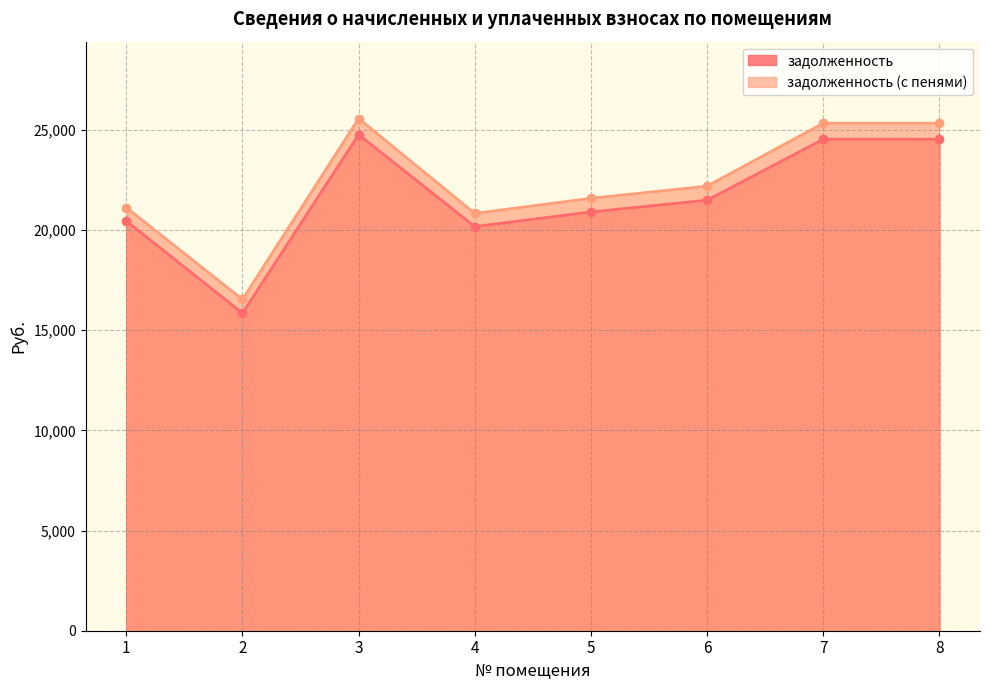

Between 2 and 7, which series saw the biggest shift?

задолженность (с пенями)